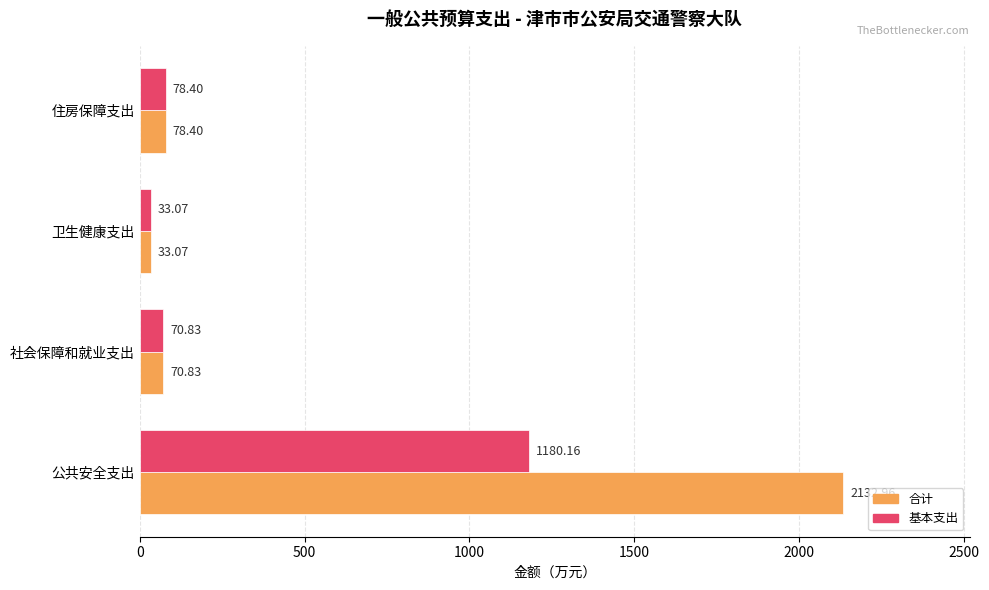

Which series has the widest spread of values?

合计